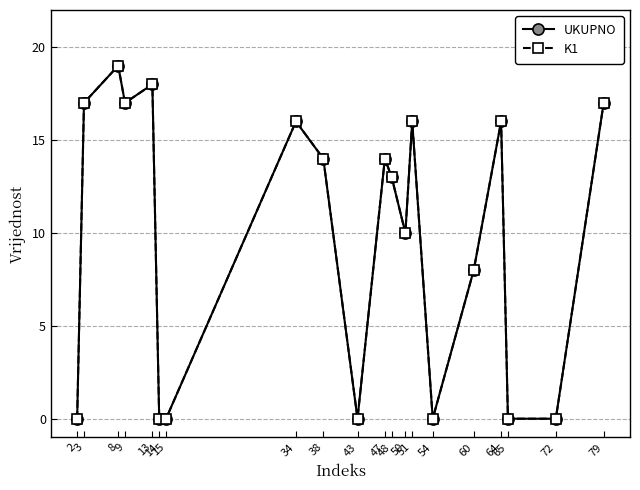

Does the chart display data point markers on the line(s)?

Yes